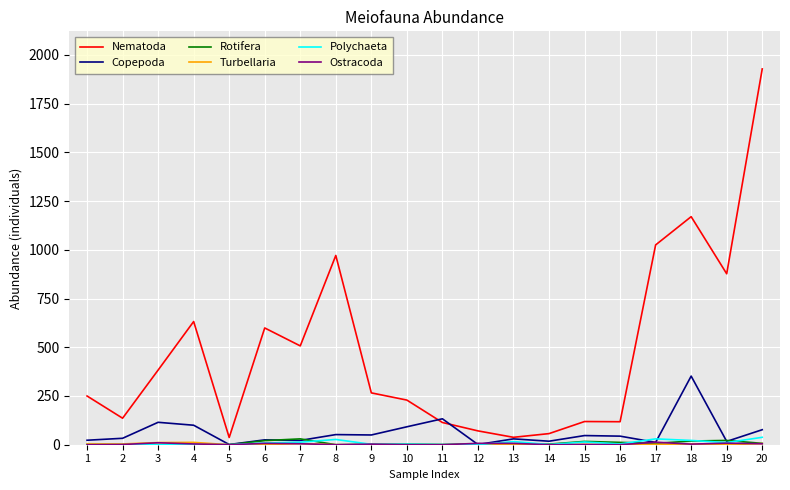

What is the greatest value displayed?

1928